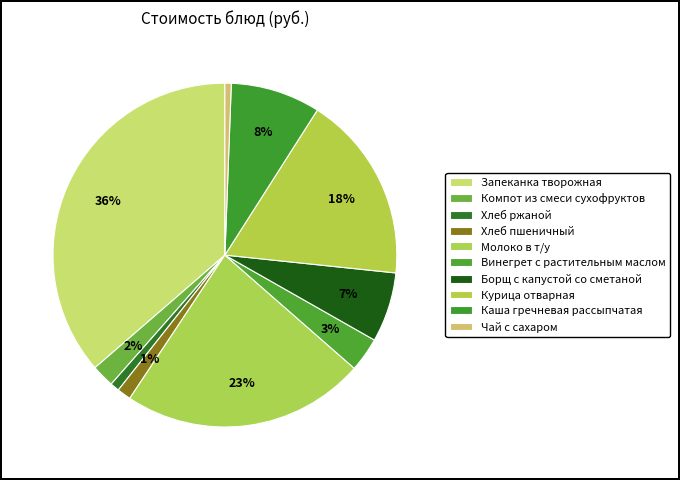

Which category has the biggest portion of the pie?

Запеканка творожная